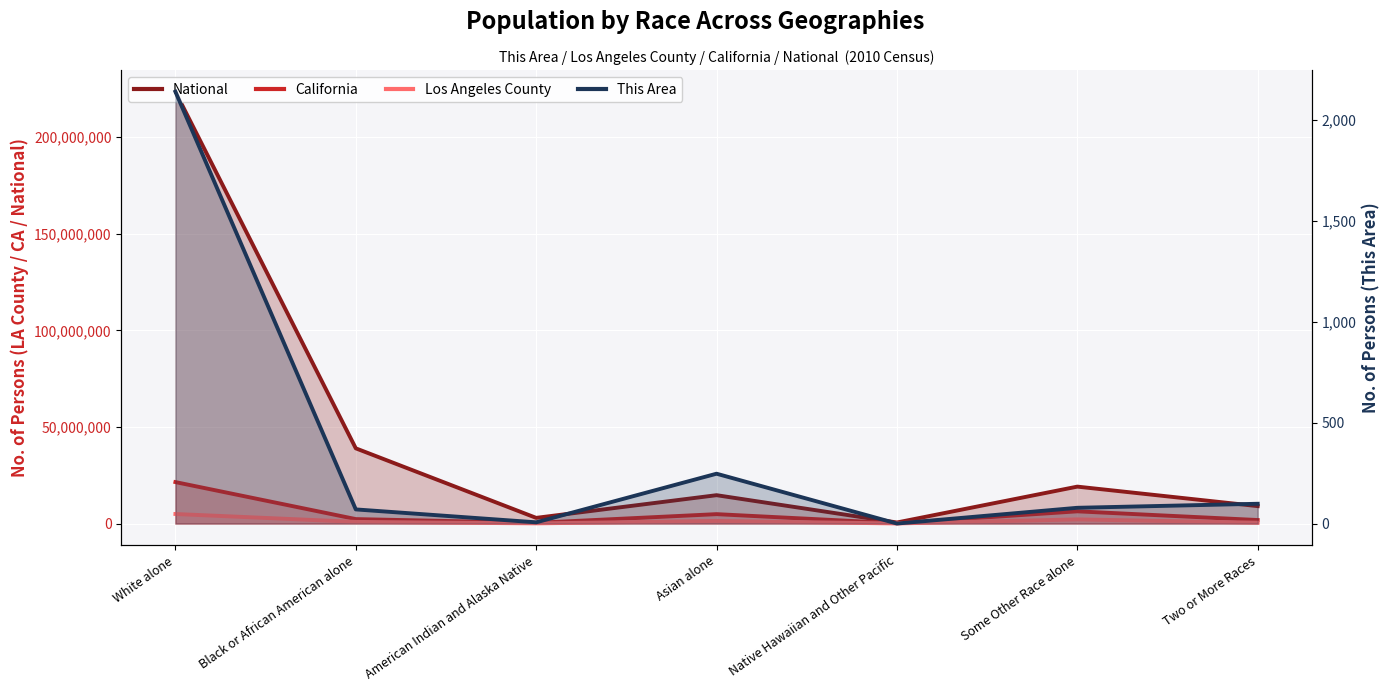

What is the label of the 3rd point from the left?

American Indian and Alaska Native